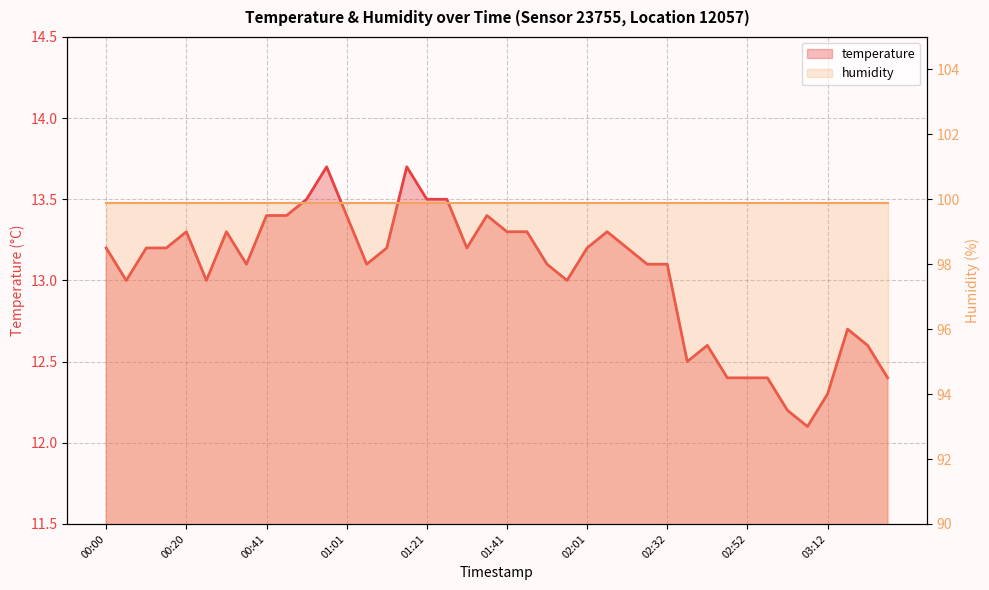

True or false: the data shows 18.0 at 03:17.

False